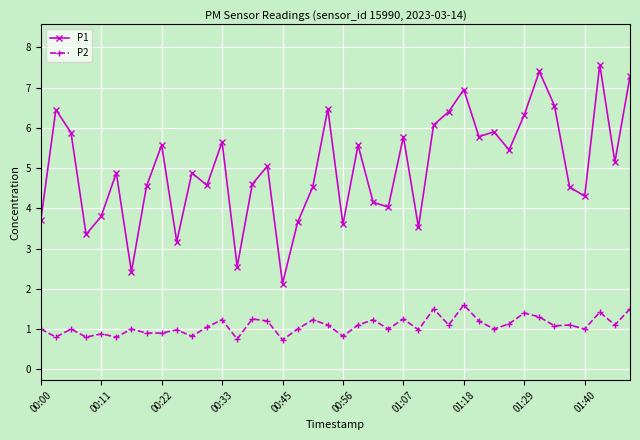

What is the sum of all P2 values?

43.2